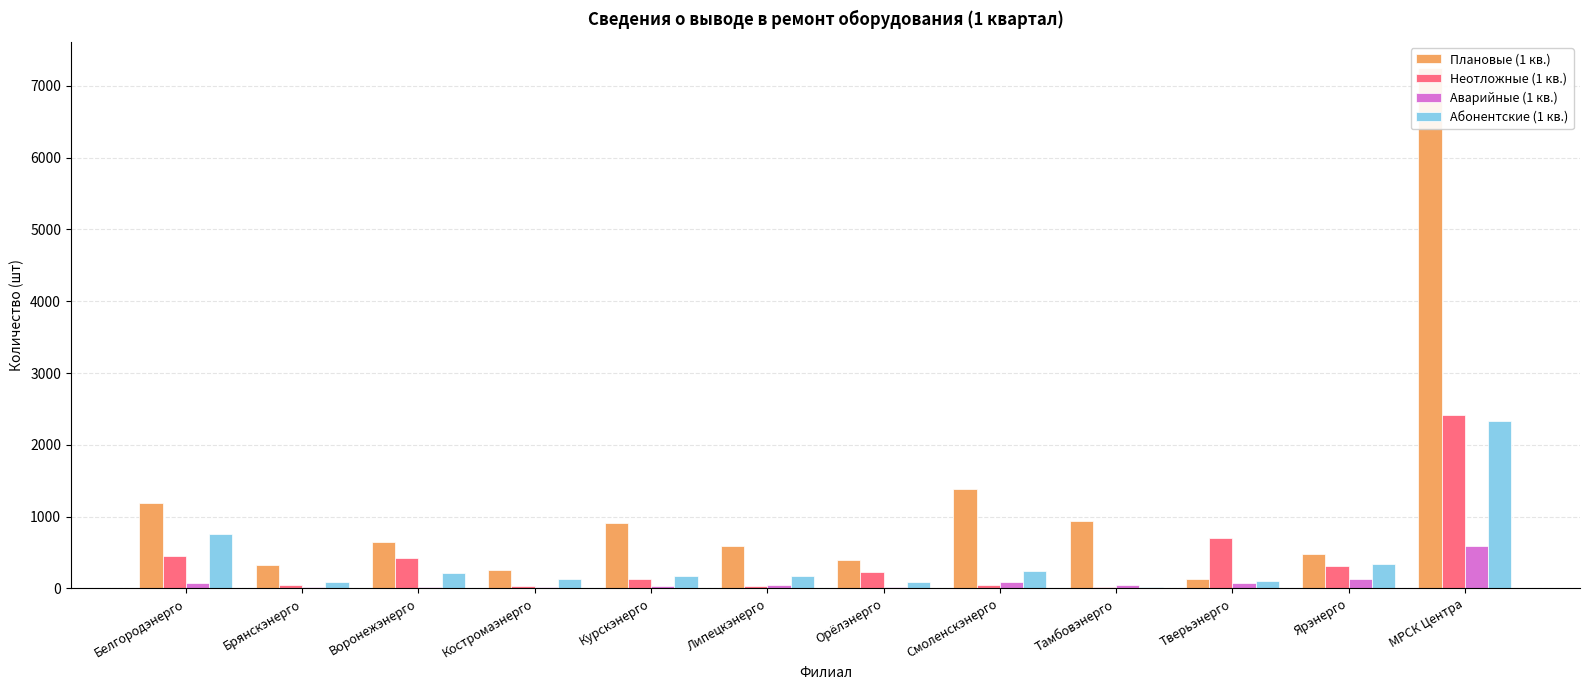

Which series has the largest total across all categories?

Плановые (1 кв.)